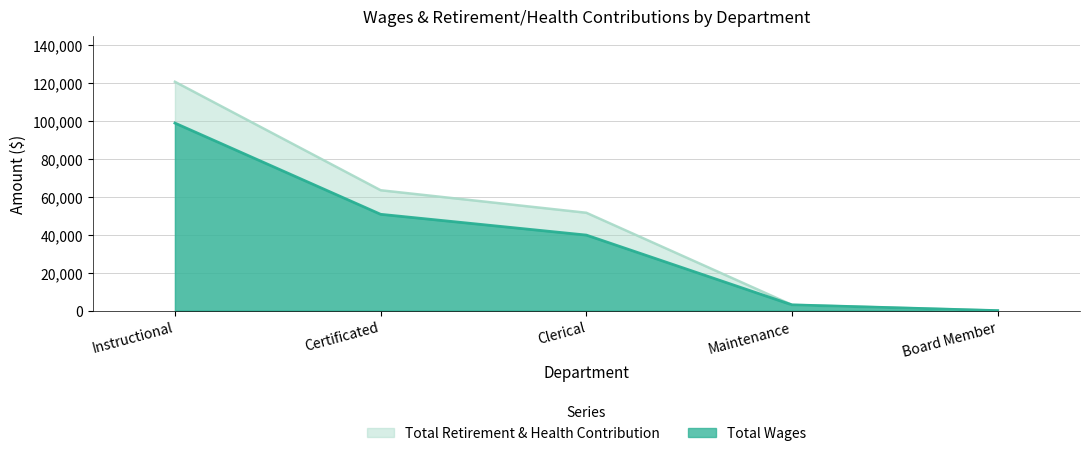

List the series in order of their peak value, highest first.

Total Retirement & Health Contribution, Total Wages